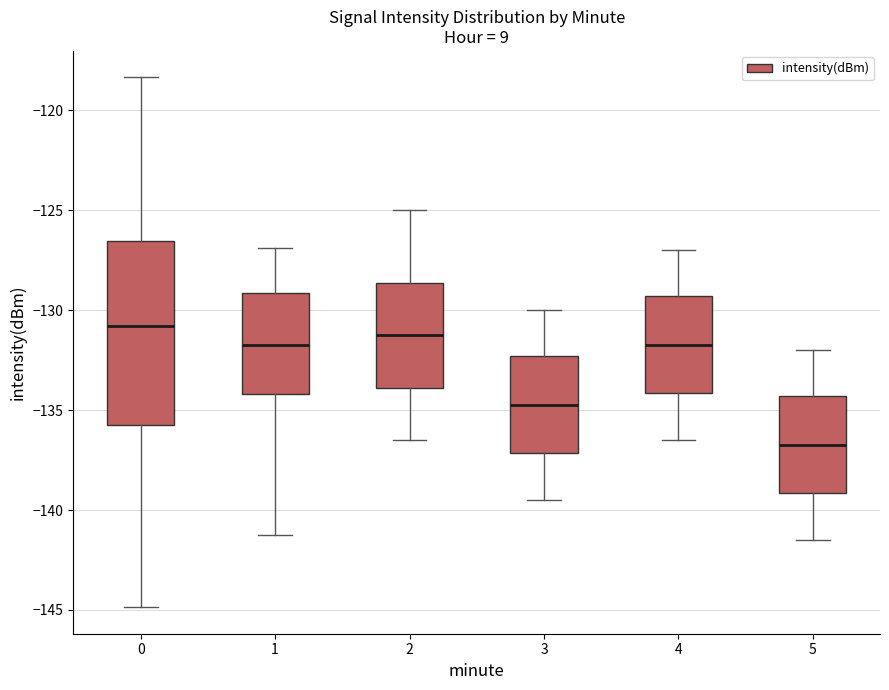

Reading left to right, transcribe this box plot: for each box, give where its median line is, the range the box spans, and where its two whiskers end, as read against the y-axis. The values are not printed on the chart, so give them approximately, as read against the axis.

0: median -131.0, box -135.5 to -126.5, whiskers -145.0 to -118.5
1: median -131.5, box -134.0 to -129.0, whiskers -141.5 to -127.0
2: median -131.0, box -134.0 to -128.5, whiskers -136.5 to -125.0
3: median -134.5, box -137.0 to -132.5, whiskers -139.5 to -130.0
4: median -131.5, box -134.0 to -129.5, whiskers -136.5 to -127.0
5: median -136.5, box -139.0 to -134.5, whiskers -141.5 to -132.0